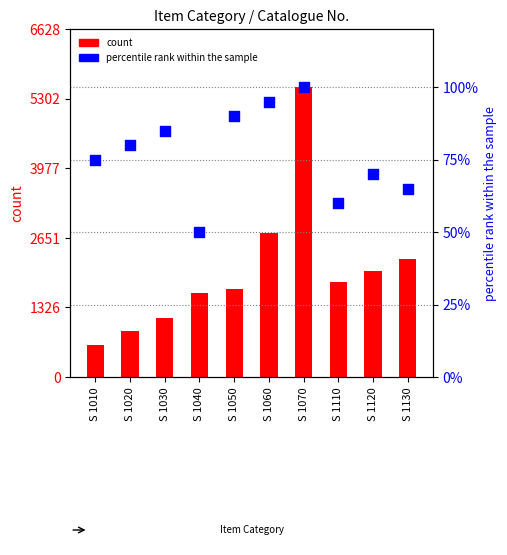

Is the value of percentile rank within the sample at S 1030 greater than the value of count at S 1050?

No